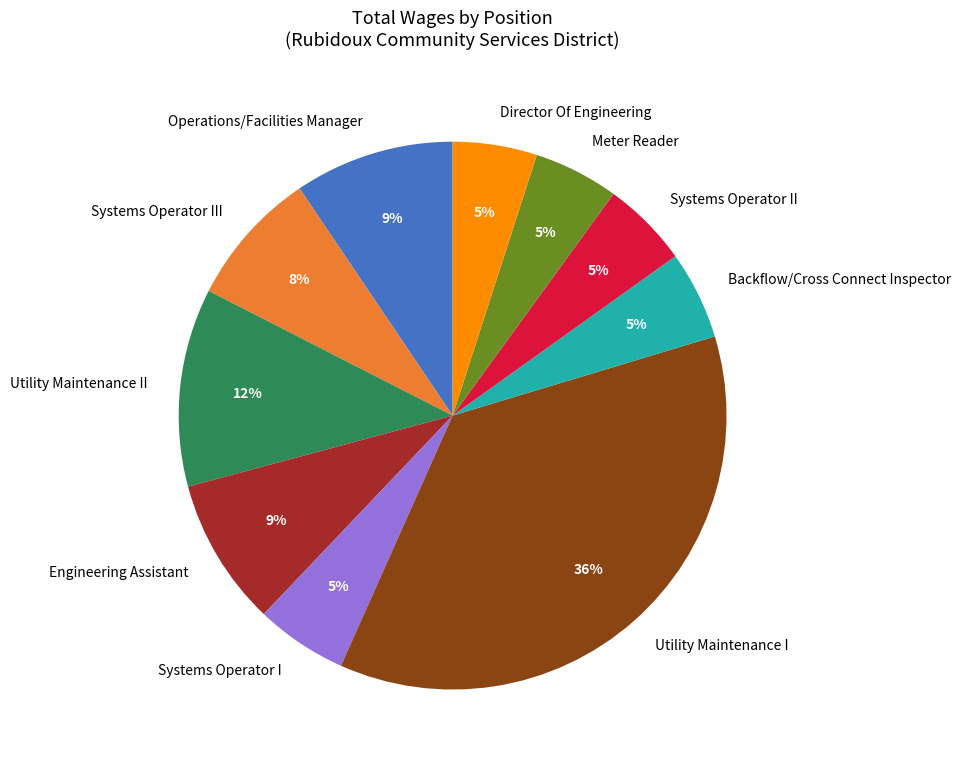

Is Meter Reader the majority of the pie?

No